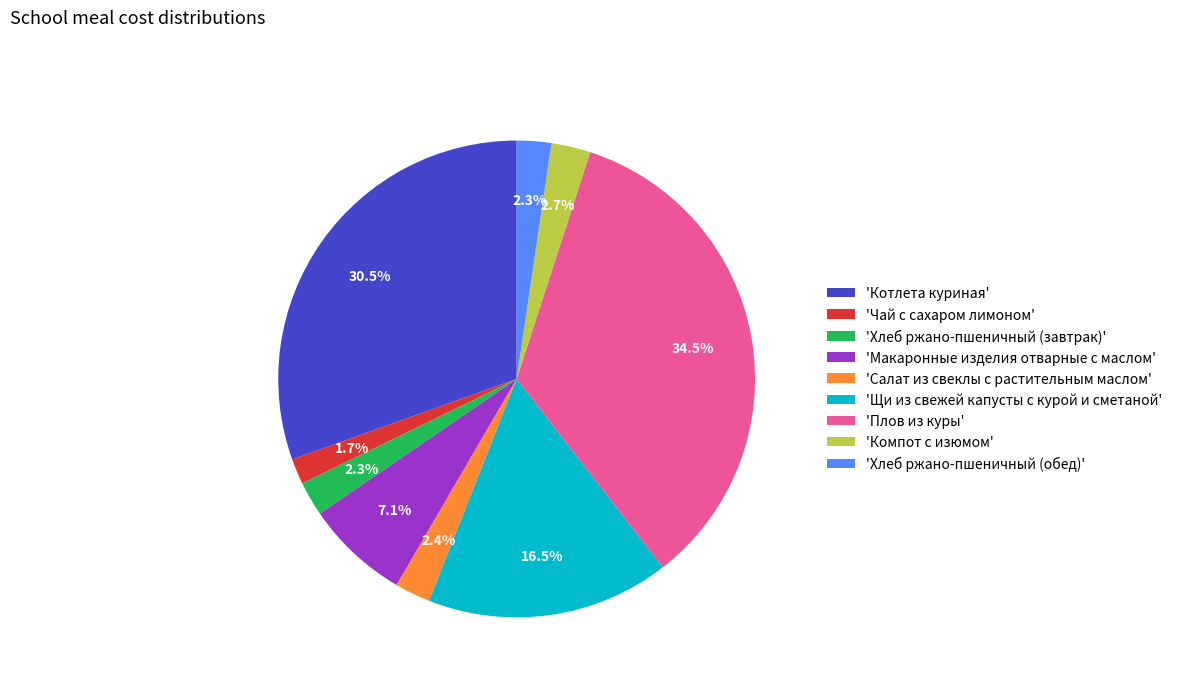

Which slice is the largest?

'Плов из куры'